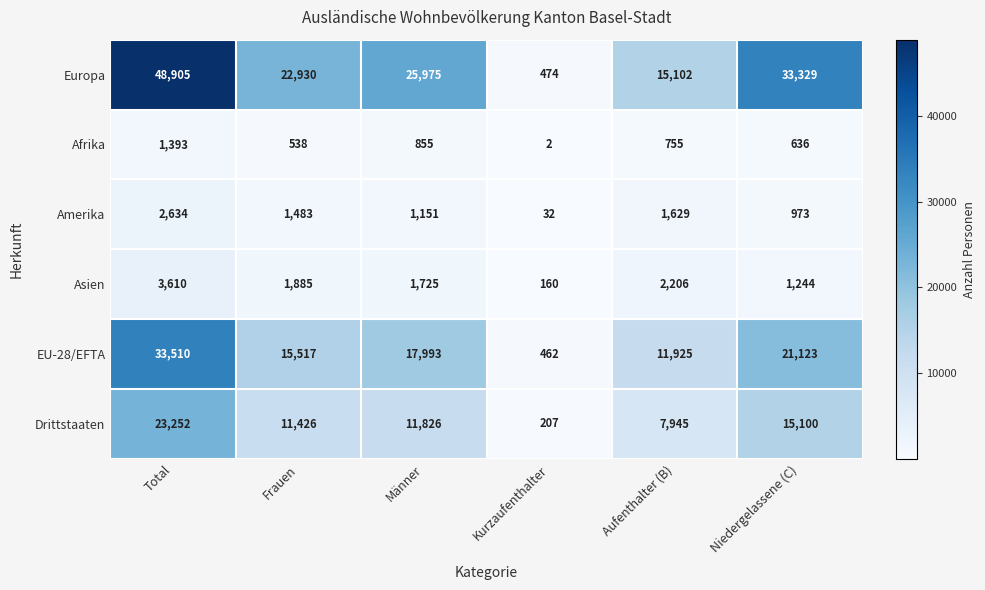

The Amerika series shows 617 at Niedergelassene (C). True or false?

False